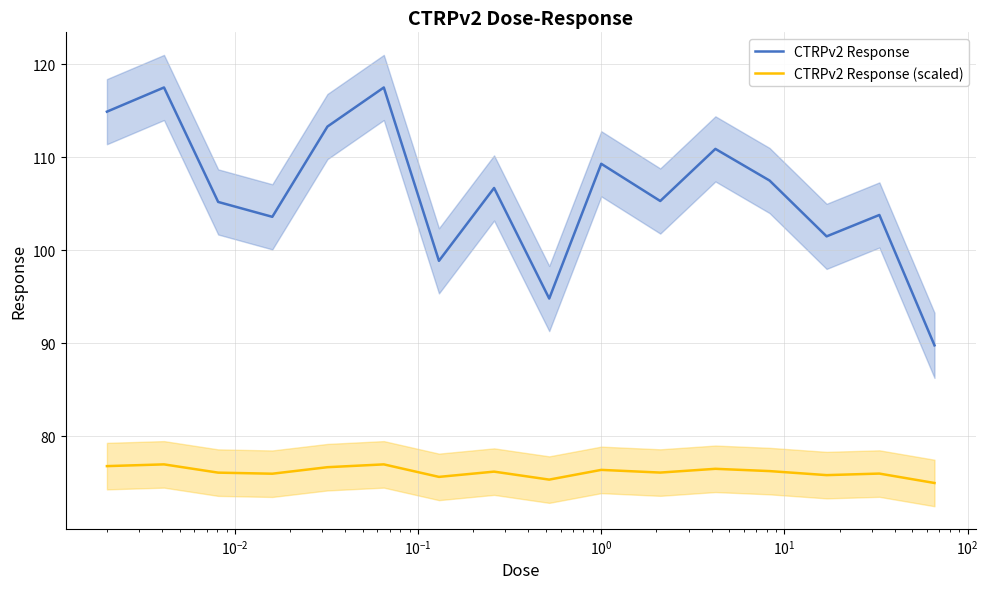

Which series has the widest spread of values?

CTRPv2 Response